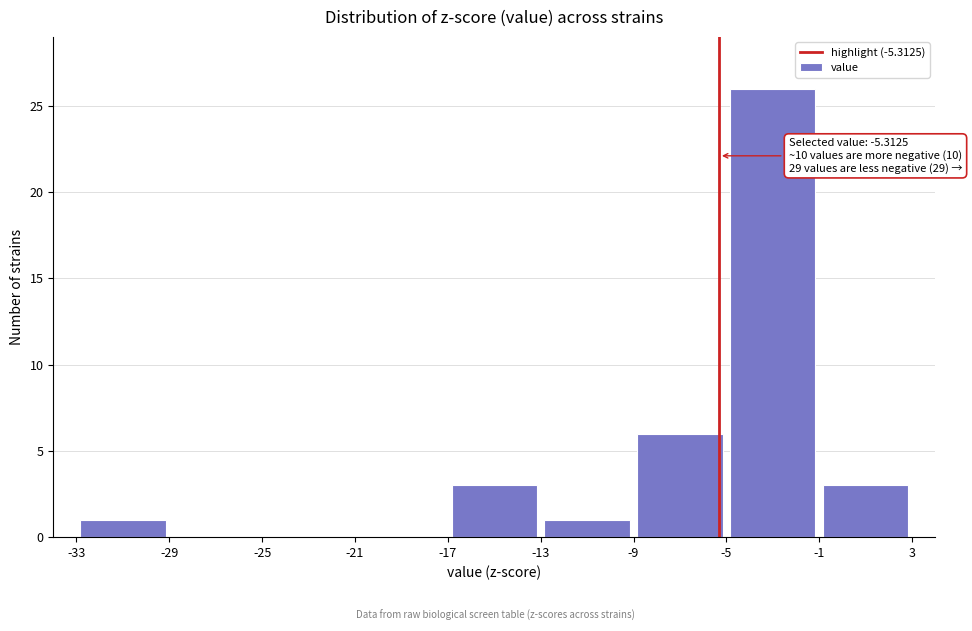

Over which range of the x-axis is the bar tallest?

-5 to -1